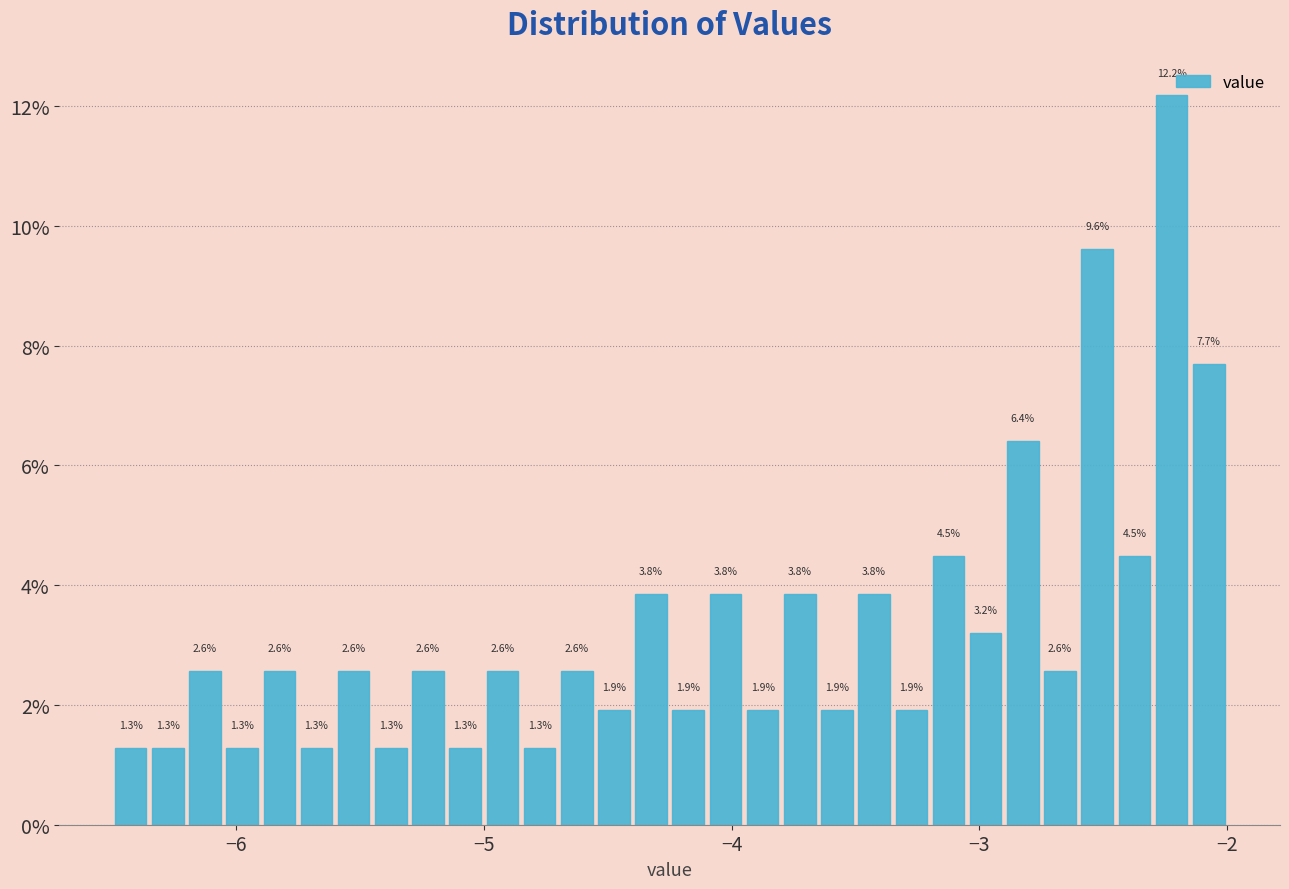

Around what value on the x-axis is the tallest bar? Give the approximate position of its centre, as read against the axis.

-2.2